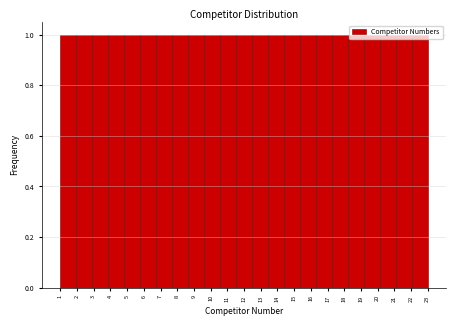

Reading left to right, transcribe this chart: for each bar, give the range it covers on the x-axis and its height. Neither the bar edges nor the heights are printed on the chart, so give them approximately, as read against the axes.

1.0 to 2.0: 1
2.0 to 2.9: 1
2.9 to 3.9: 1
3.9 to 4.8: 1
4.8 to 5.8: 1
5.8 to 6.7: 1
6.7 to 7.7: 1
7.7 to 8.7: 1
8.7 to 9.6: 1
9.6 to 10.6: 1
10.6 to 11.5: 1
11.5 to 12.5: 1
12.5 to 13.4: 1
13.4 to 14.4: 1
14.4 to 15.3: 1
15.3 to 16.3: 1
16.3 to 17.3: 1
17.3 to 18.2: 1
18.2 to 19.2: 1
19.2 to 20.1: 1
20.1 to 21.1: 1
21.1 to 22.0: 1
22.0 to 23.0: 1